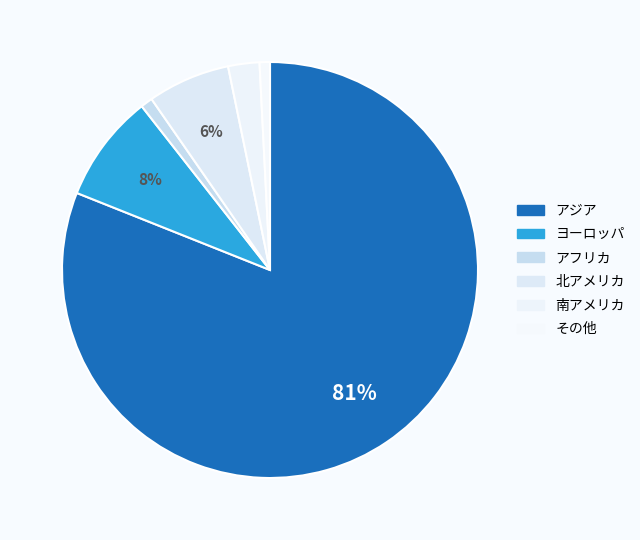

How many slices are in this pie chart?

6